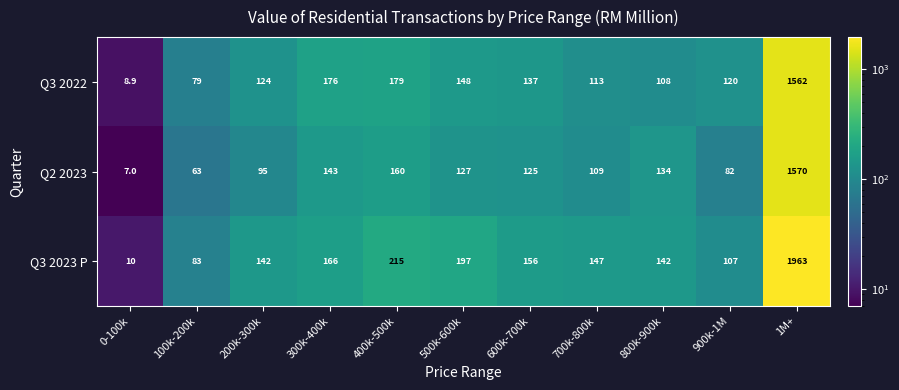

Which series has the largest total across all categories?

Q3 2023 P